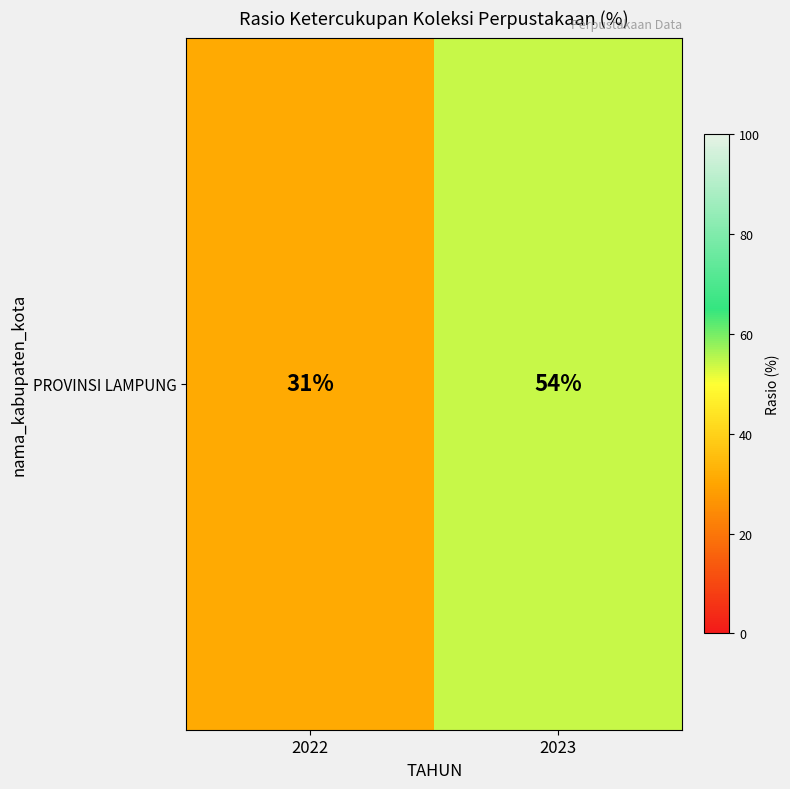

Count the values in the range 31 to 54.

2